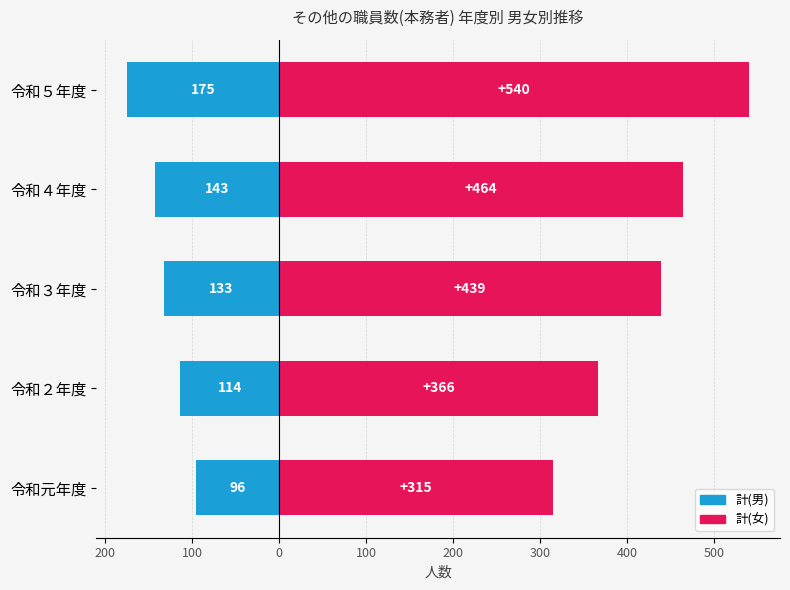

Which series has the widest spread of values?

計(女)